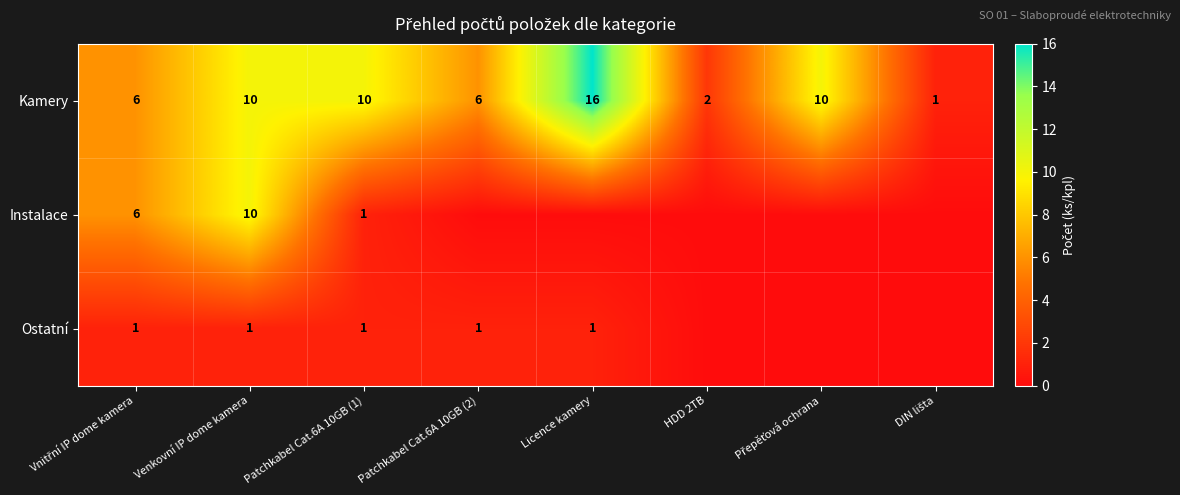

What is the sum of all Kamery values?

61